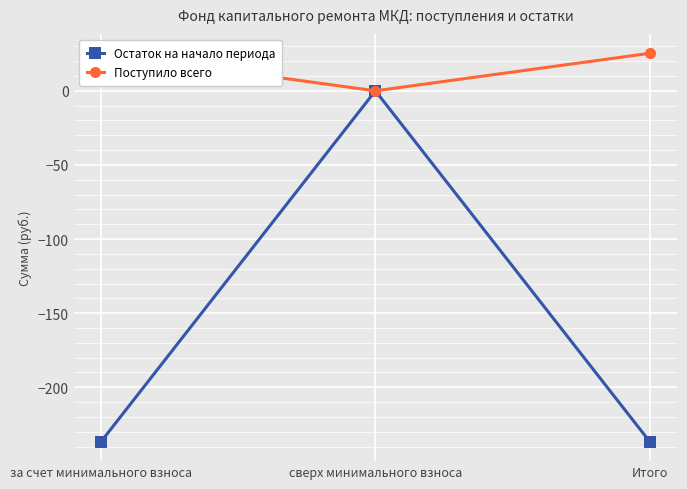

Between сверх минимального взноса and за счет минимального взноса, which is larger?

сверх минимального взноса